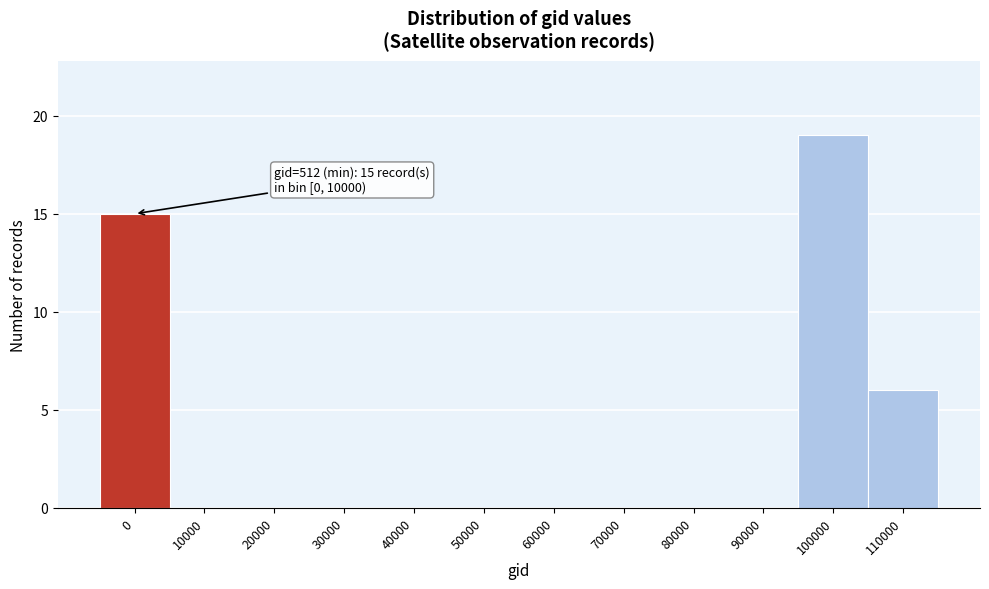

Reading right to left, list all the values displayed in this chart.

110000=6	100000=19	90000=0	80000=0	70000=0	60000=0	50000=0	40000=0	30000=0	20000=0	10000=0	0=15